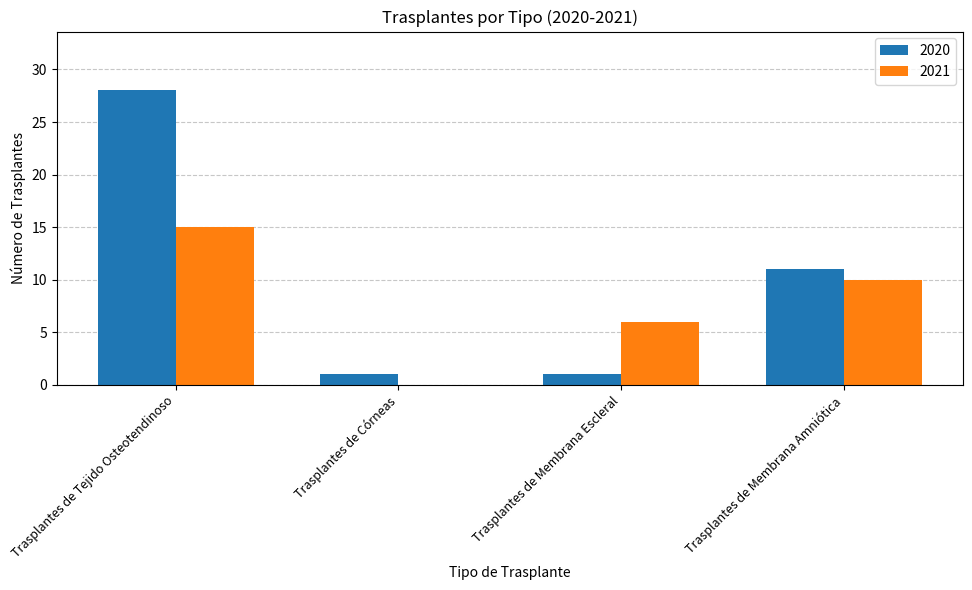

How many groups of bars are there?

4